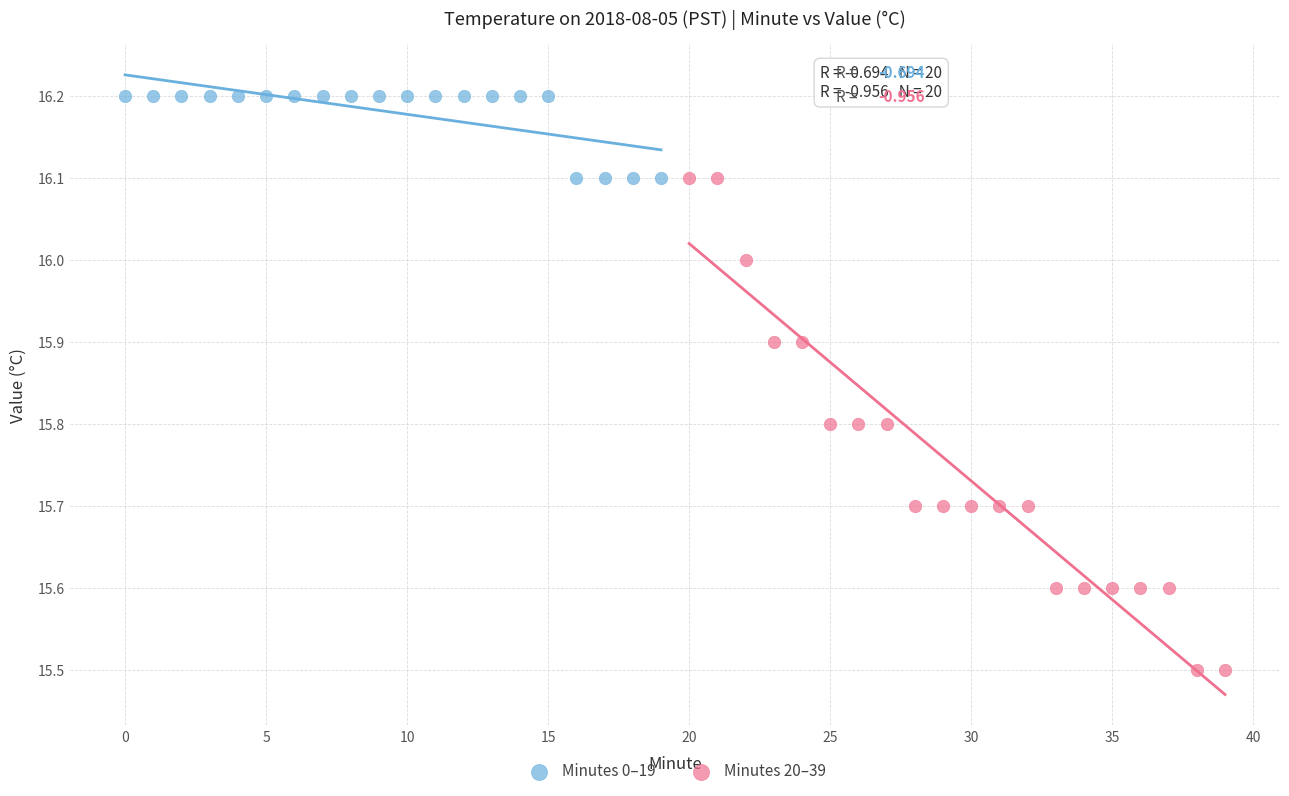

Which series has the largest Y range (max minus min)?

Minutes 20–39